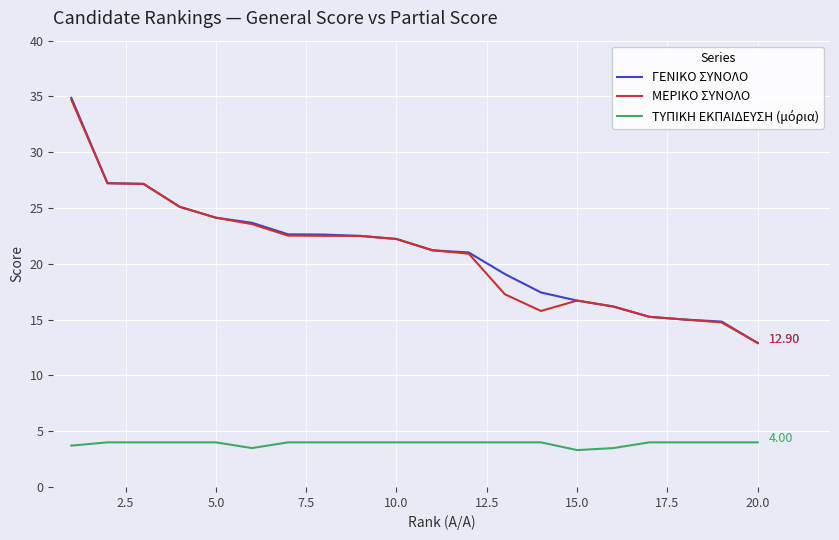

Which series has the largest range (max minus min)?

ΓΕΝΙΚΟ ΣΥΝΟΛΟ